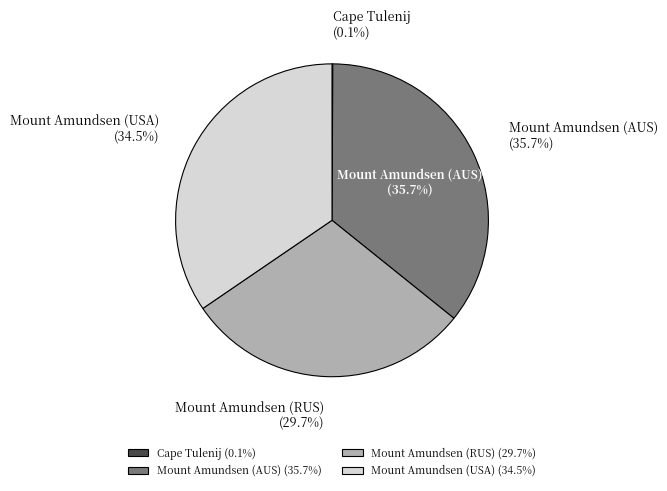

The Mount Amundsen (USA) slice represents 40% of the pie. True or false?

False